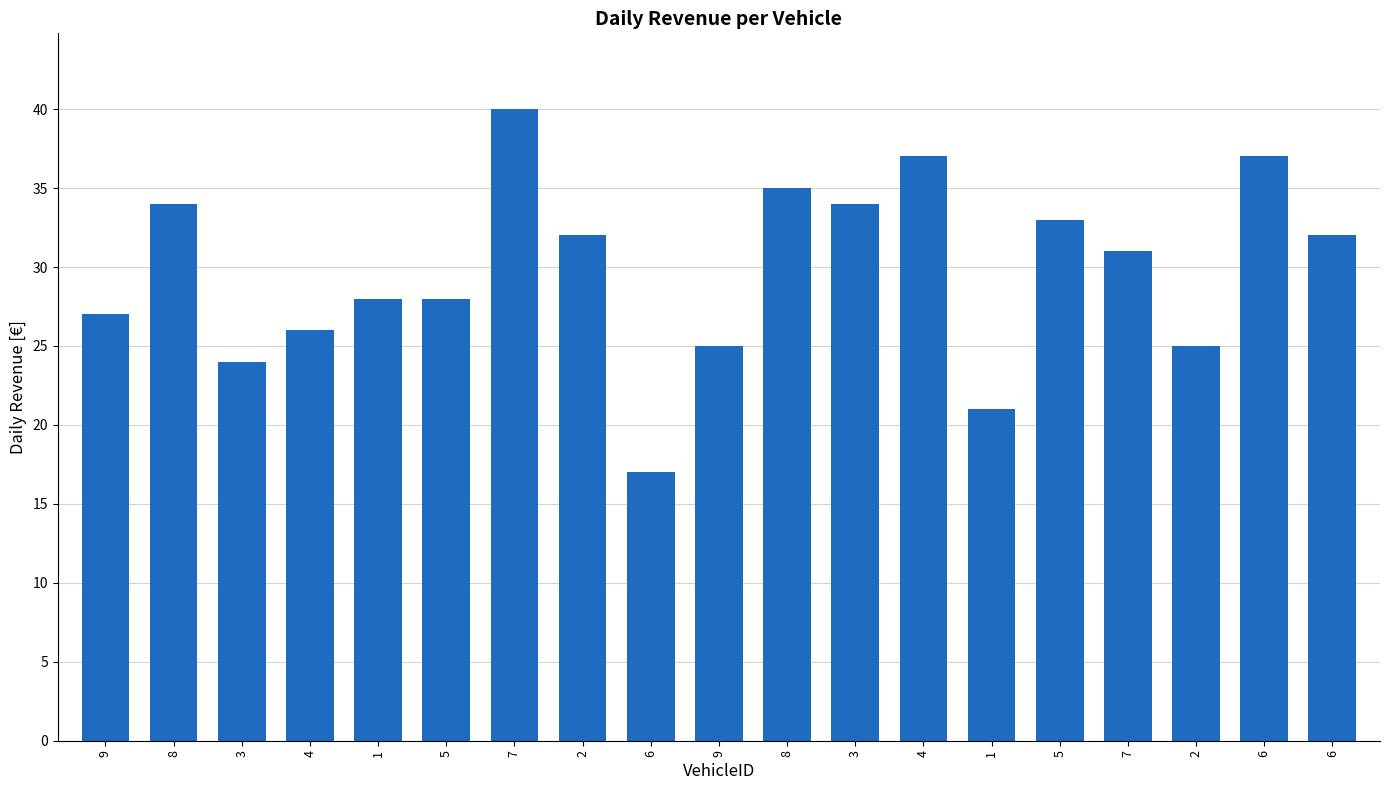

Reading right to left, extract all data points from this chart.

6=32	6=37	2=25	7=31	5=33	1=21	4=37	3=34	8=35	9=25	6=17	2=32	7=40	5=28	1=28	4=26	3=24	8=34	9=27